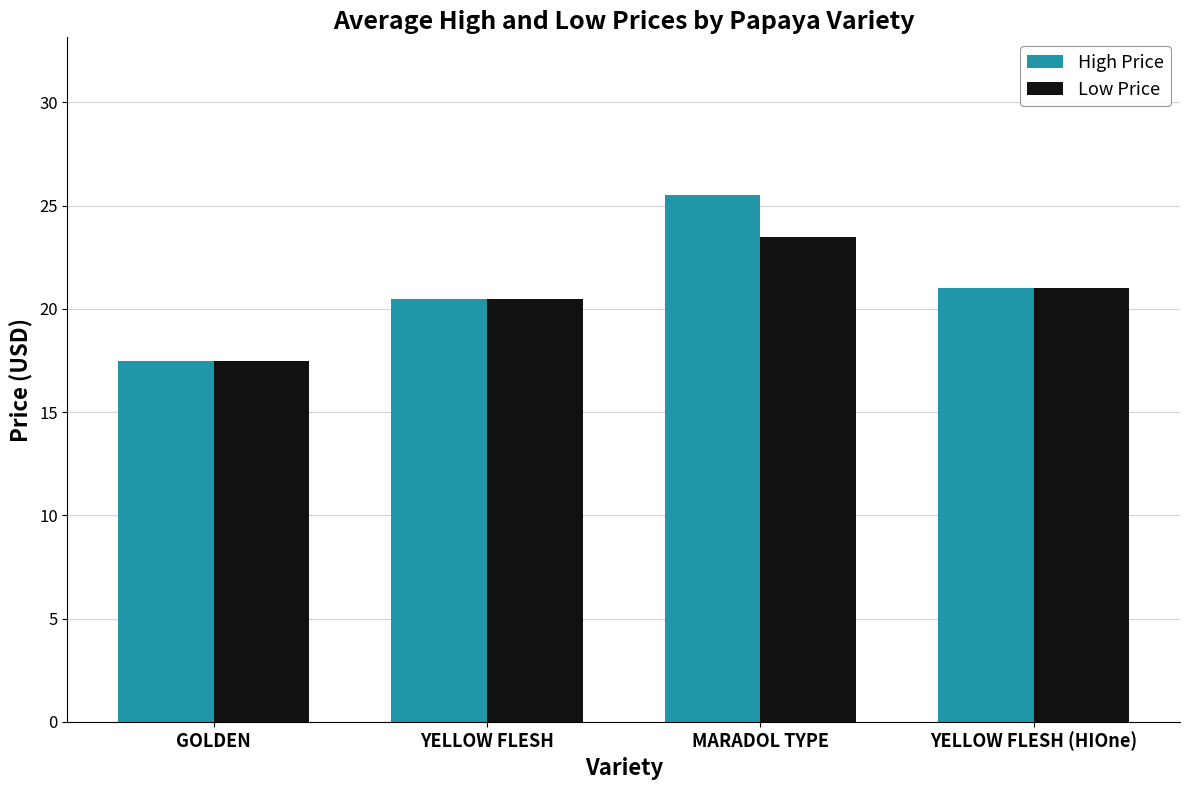

At which label does Low Price first exceed 21?

MARADOL TYPE